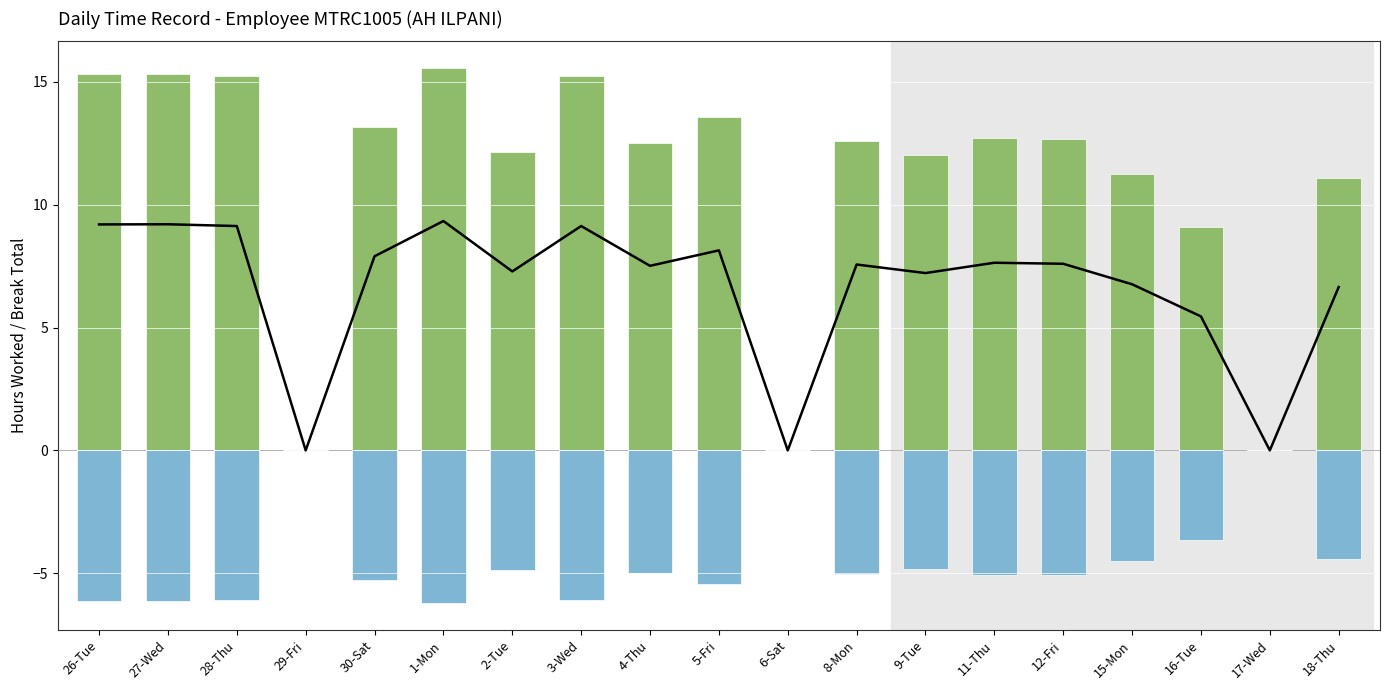

Is it true that Break Total (scaled) equals -4.8 at 9-Tue?

True